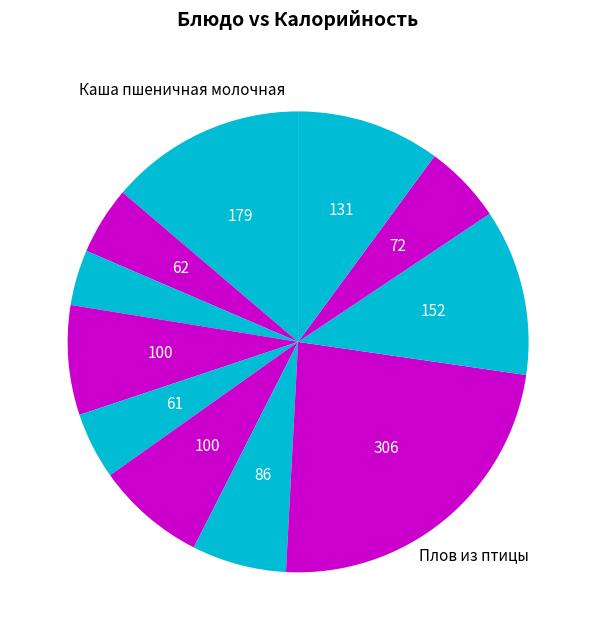

How many segments does this pie chart have?

11